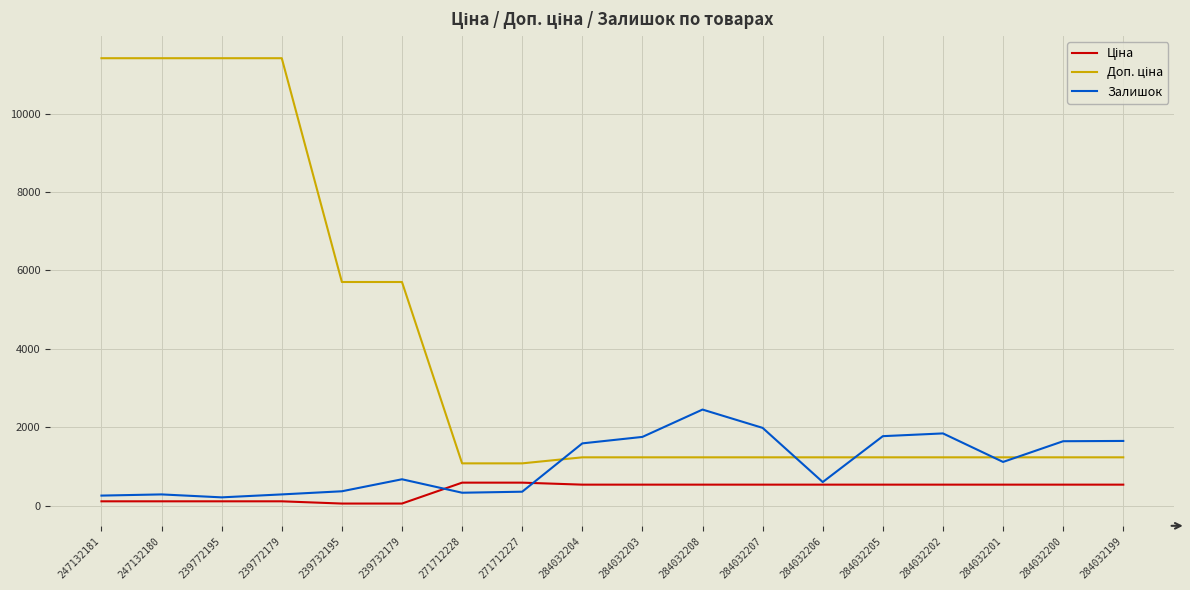

What is the spread (max minus min) of values at 284032201?

696.4